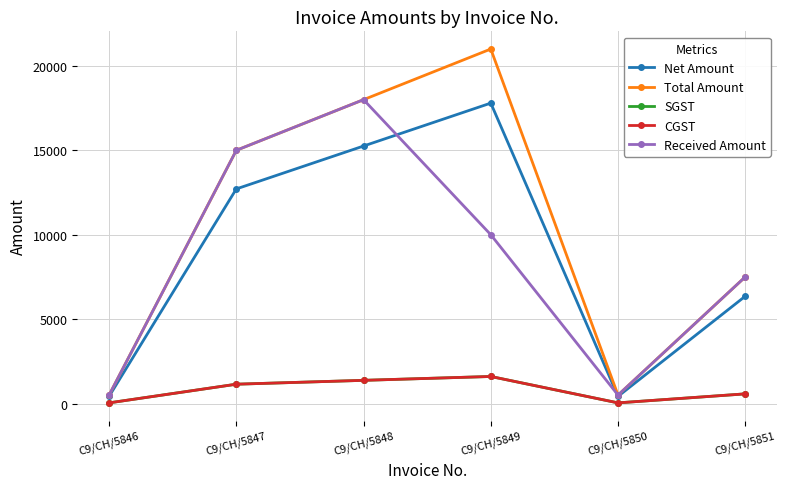

Does the chart have visible grid lines?

Yes